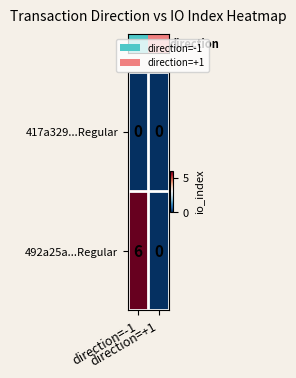

List the series in order of their overall mean, lowest first.

417a329...Regular, 492a25a...Regular